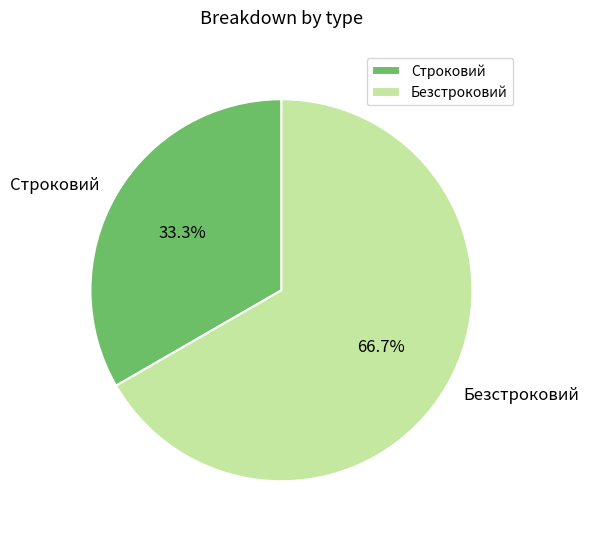

Is it true that Безстроковий is 74% of the pie?

False